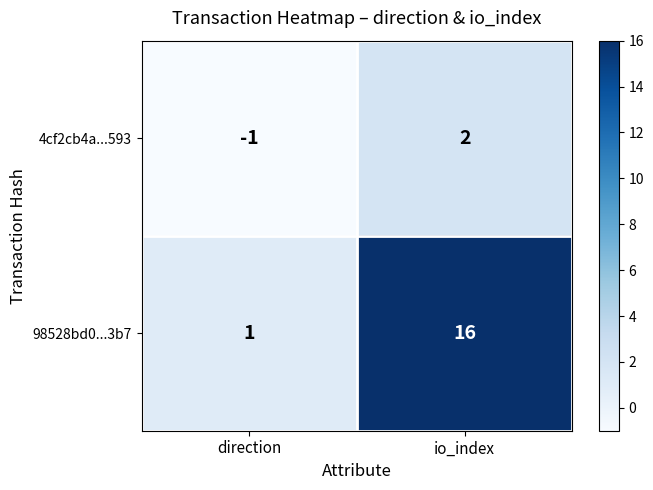

What is the difference between the highest and lowest values at direction?

2